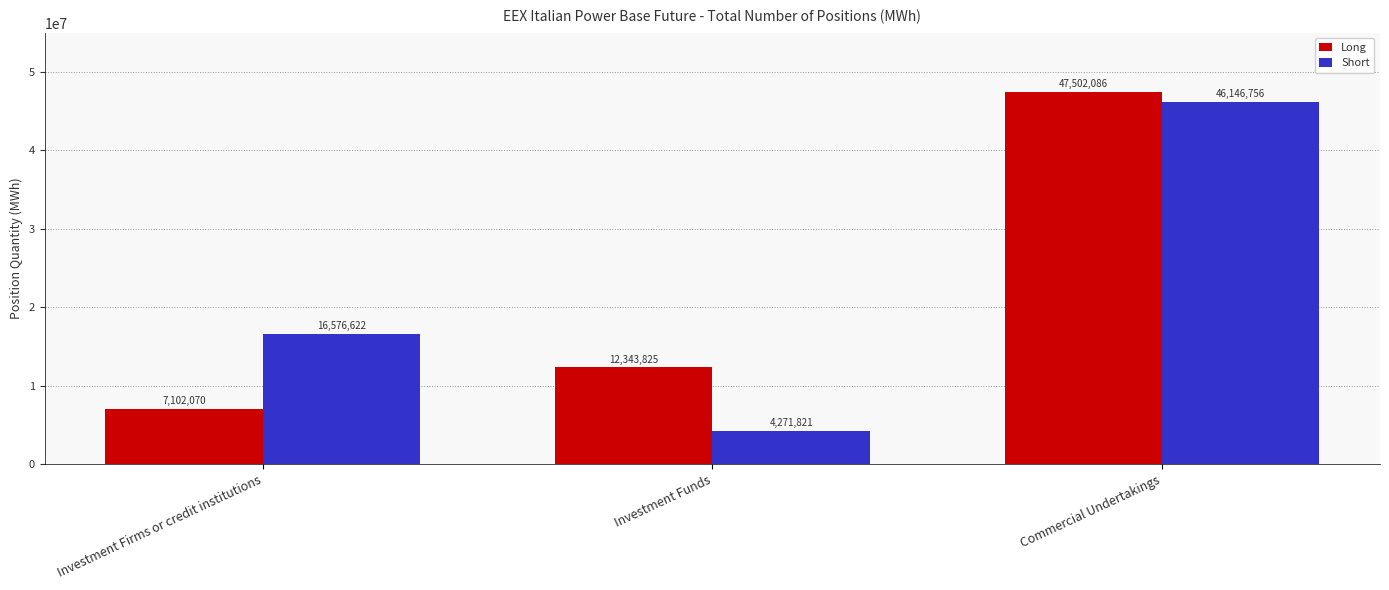

What is the label of the 1st bar from the right?

Commercial Undertakings